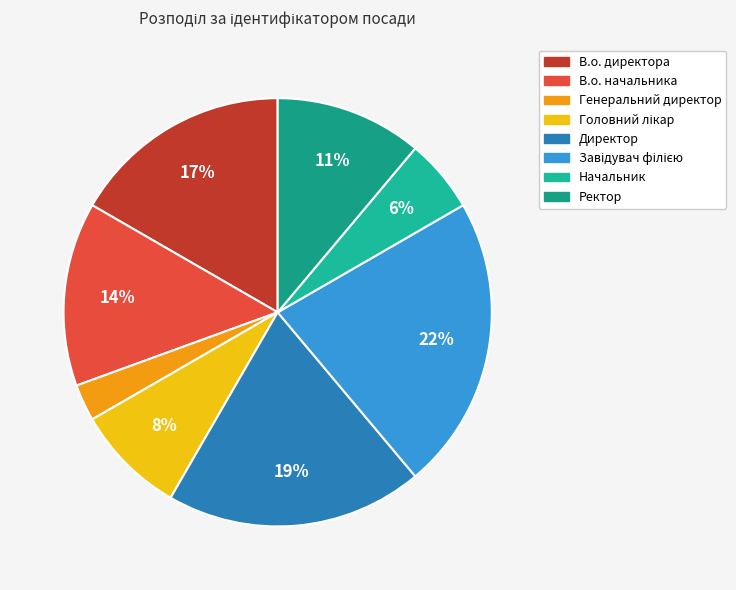

Do В.о. начальника and Начальник together represent more than half of the pie?

No